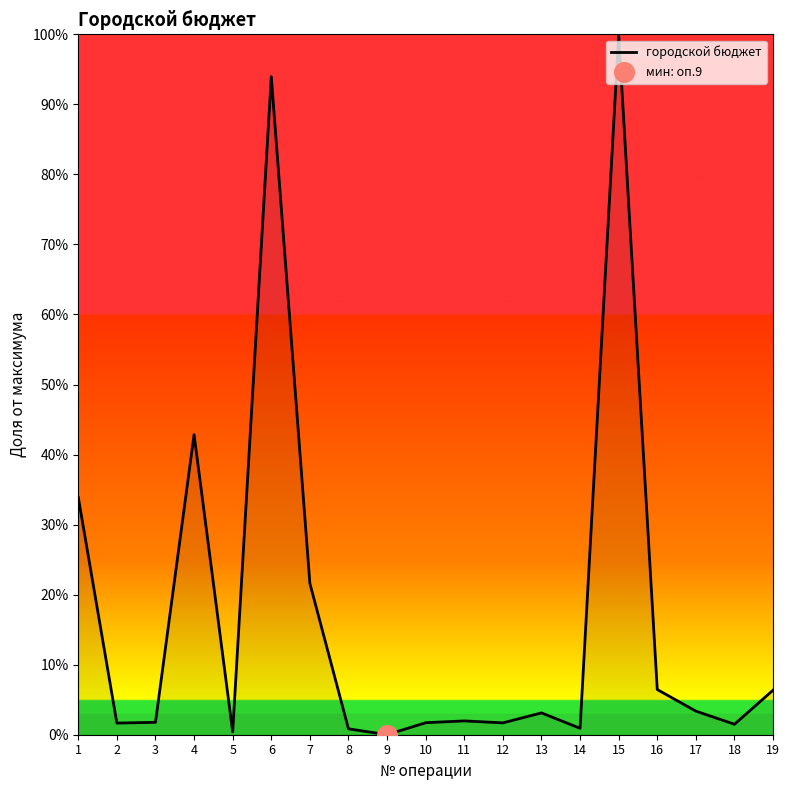

What is the change in value from 12 to 18?

-0.2